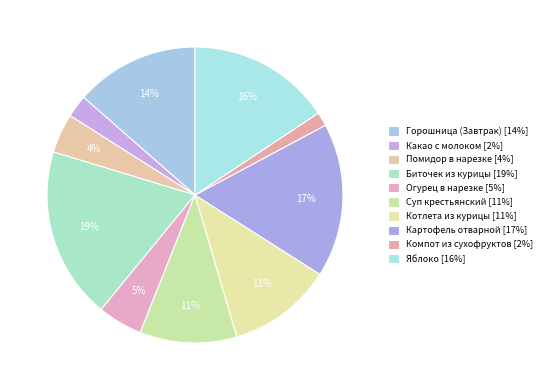

What percentage is NOT represented by Огурец в нарезке?

95.1%